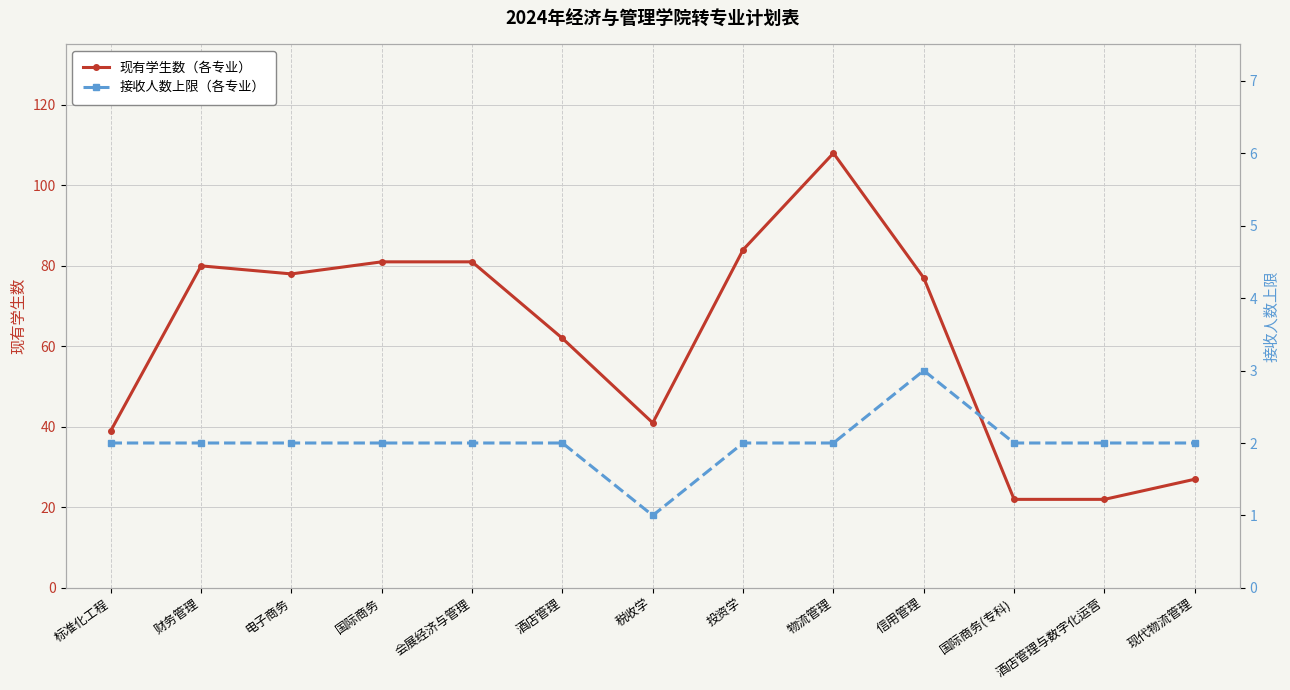

What is the difference between the highest and lowest values at 投资学?

82